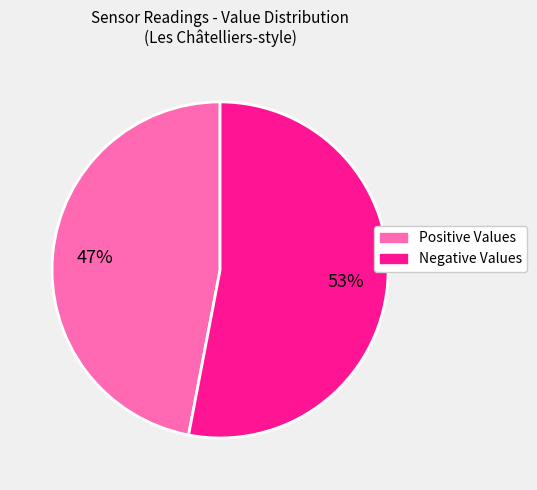

To the nearest percent, what is the average slice percentage?

50%